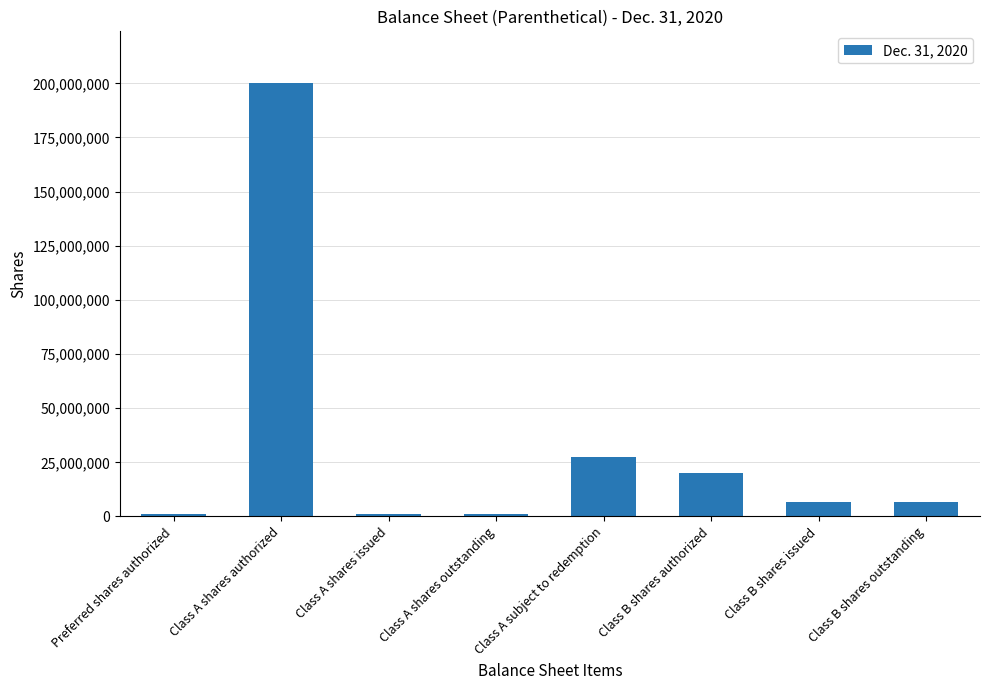

What value does the data have at Class B shares outstanding, to the nearest 100?

6900000